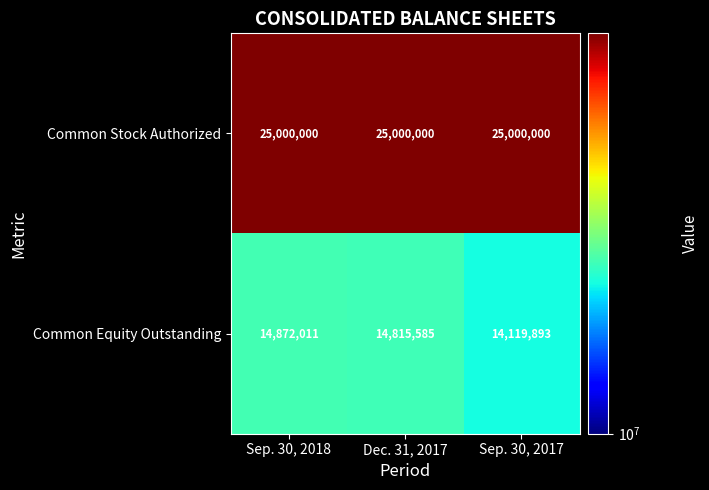

What is the difference between the highest and lowest values at Sep. 30, 2017?

10880107